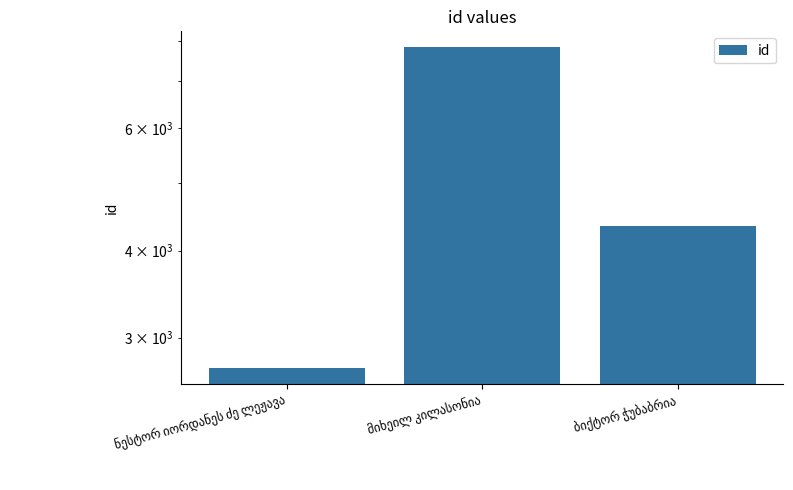

What is the change in value from მიხეილ კილასონია to ბიქტორ ჭუბაბრია?

-3490